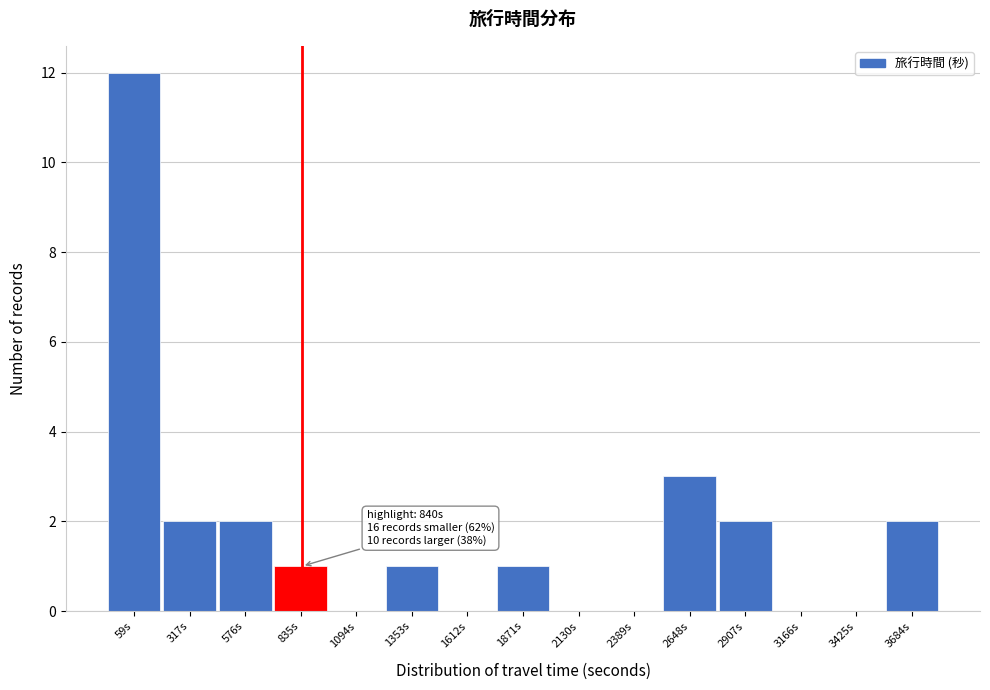

Reading left to right, list all the values displayed in this chart.

59s=12	317s=2	576s=2	835s=1	1094s=0	1353s=1	1612s=0	1871s=1	2130s=0	2389s=0	2648s=3	2907s=2	3166s=0	3425s=0	3684s=2